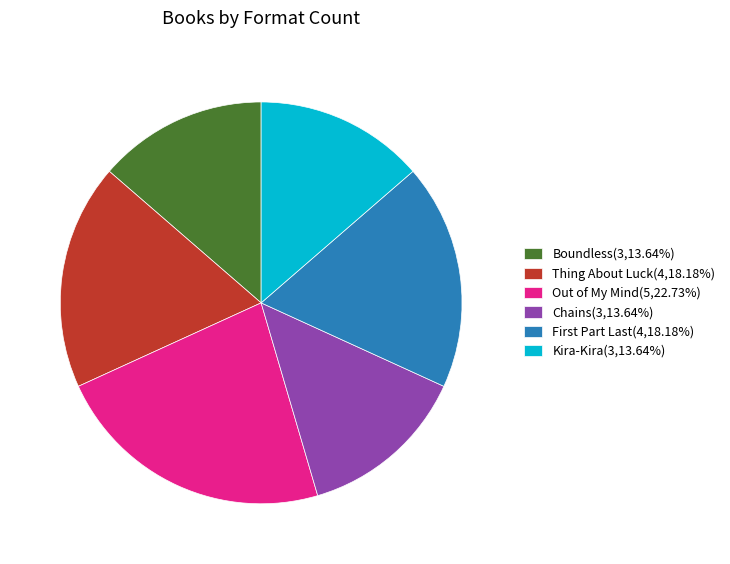

What is the ratio of the value at Thing About Luck(4,18.18%) to the value at Chains(3,13.64%)?

1.3